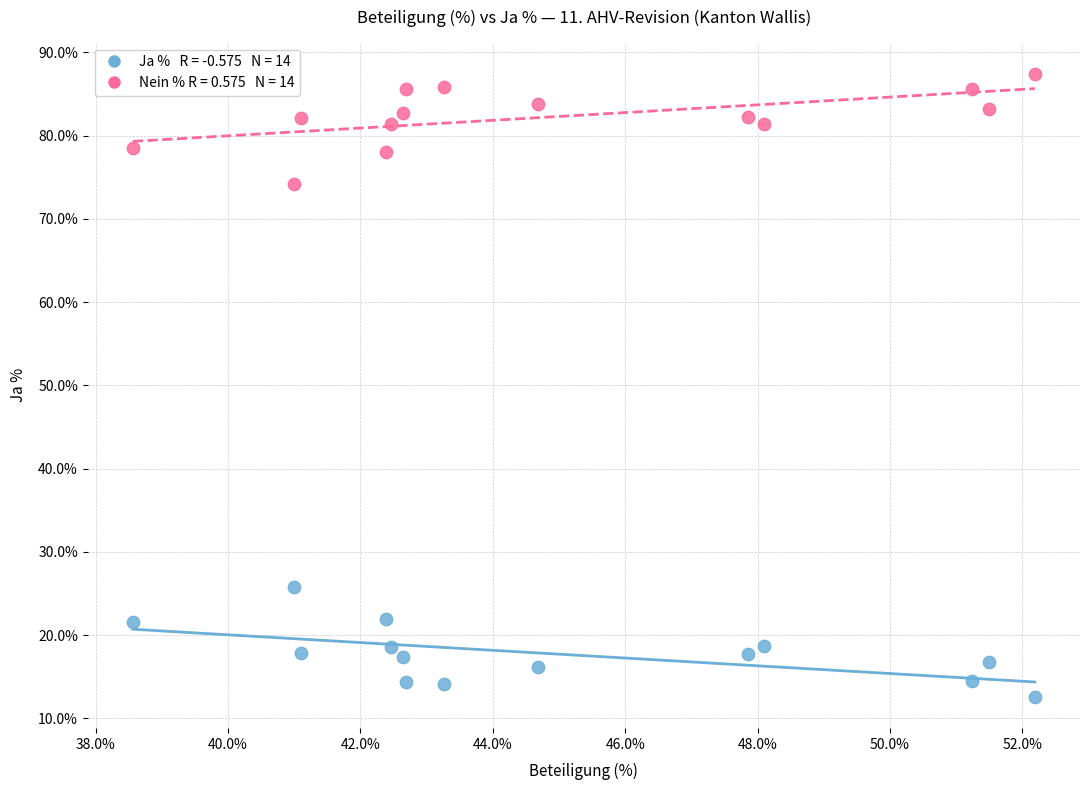

Across all data points, what is the range of Y values (max minus min)?

74.8